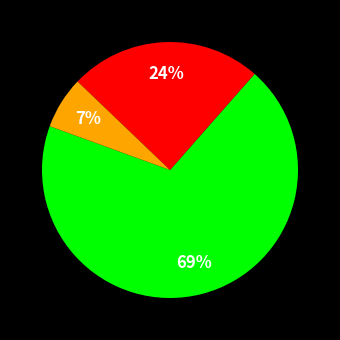

How many segments does this pie chart have?

3